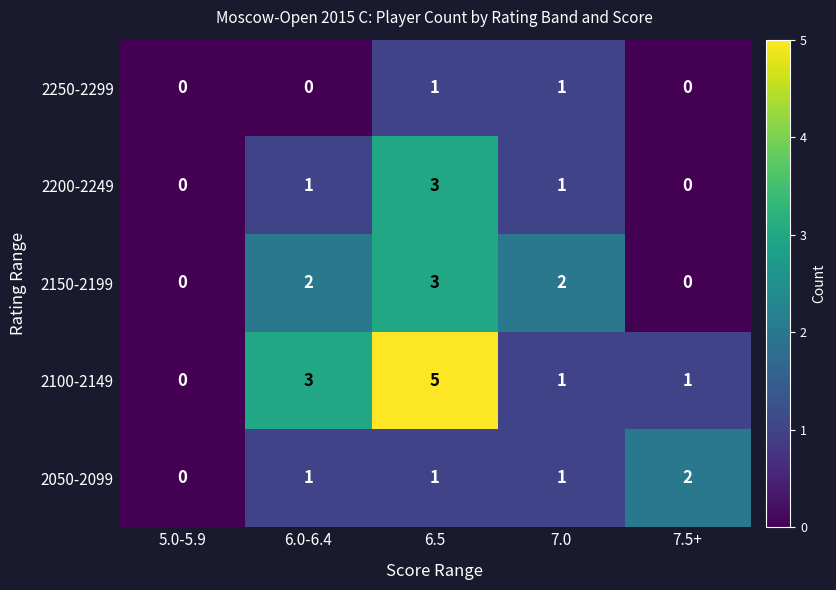

The 2200-2249 series shows 1 at 6.0-6.4. True or false?

True